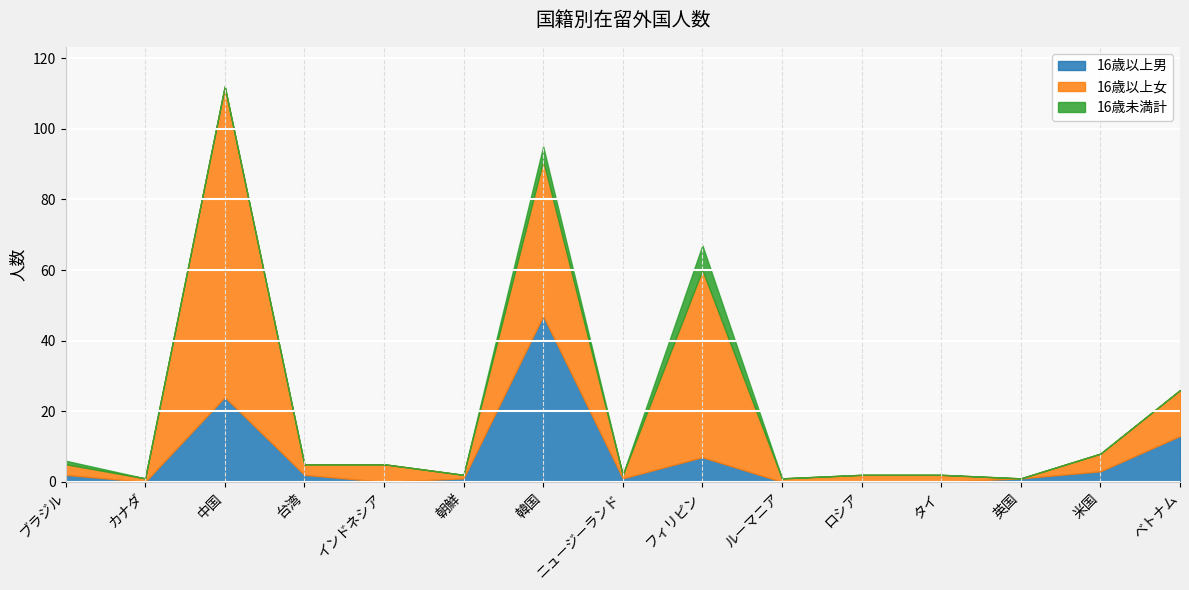

What is the average value of the 16歳以上男 series?

7